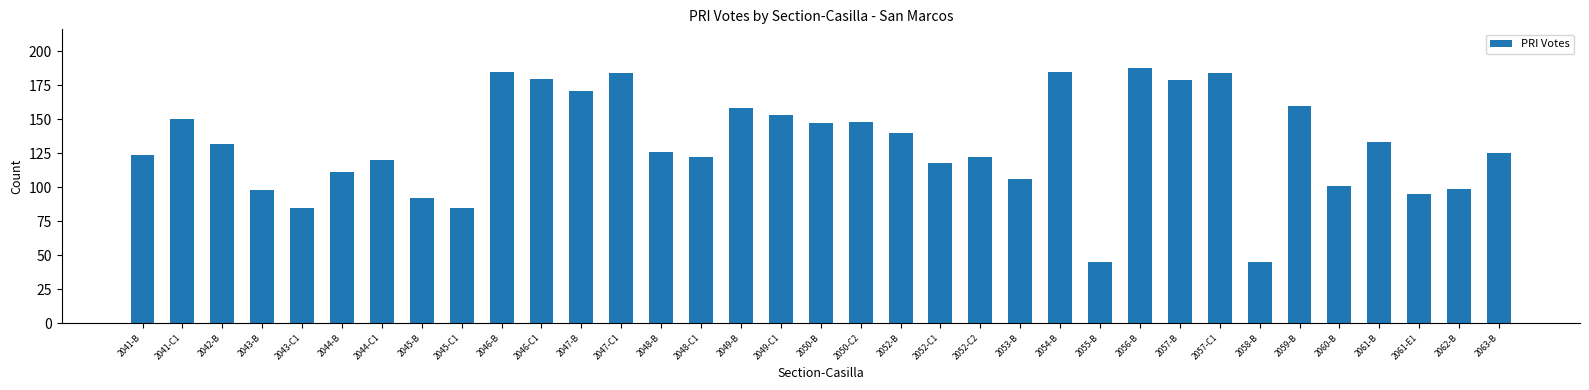

How many values are below 126?

17